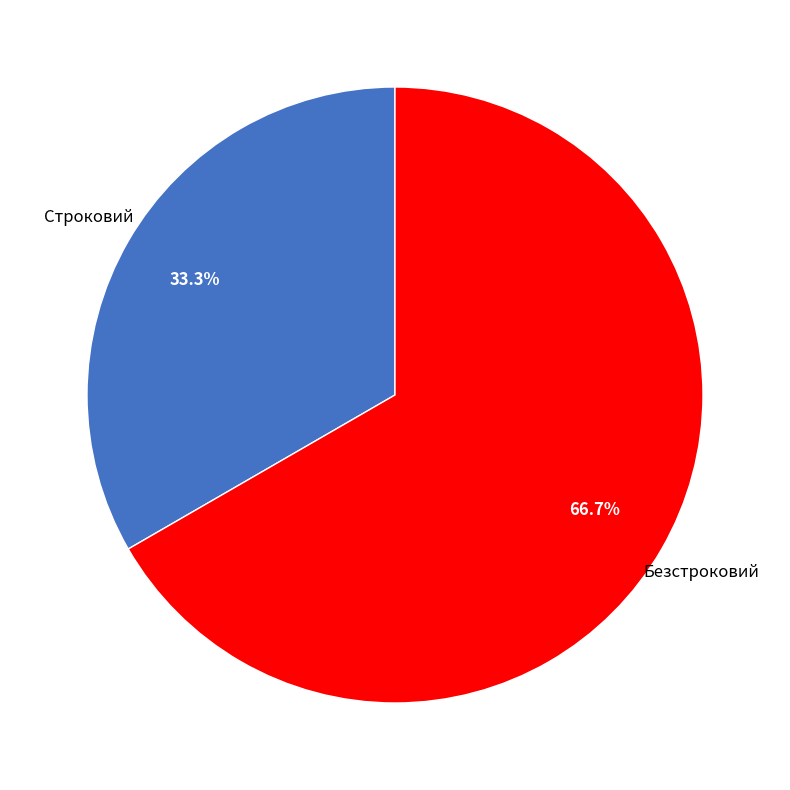

Is the sum of Строковий and Безстроковий greater than half?

Yes